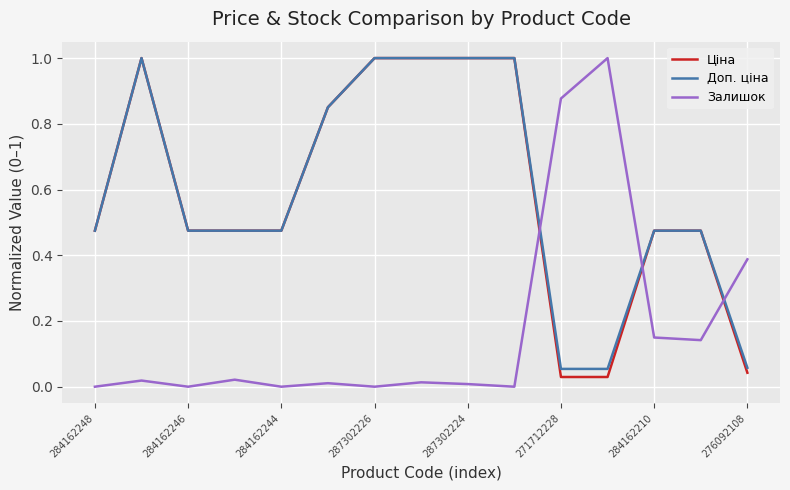

What is the highest value of the Залишок series?

1.0